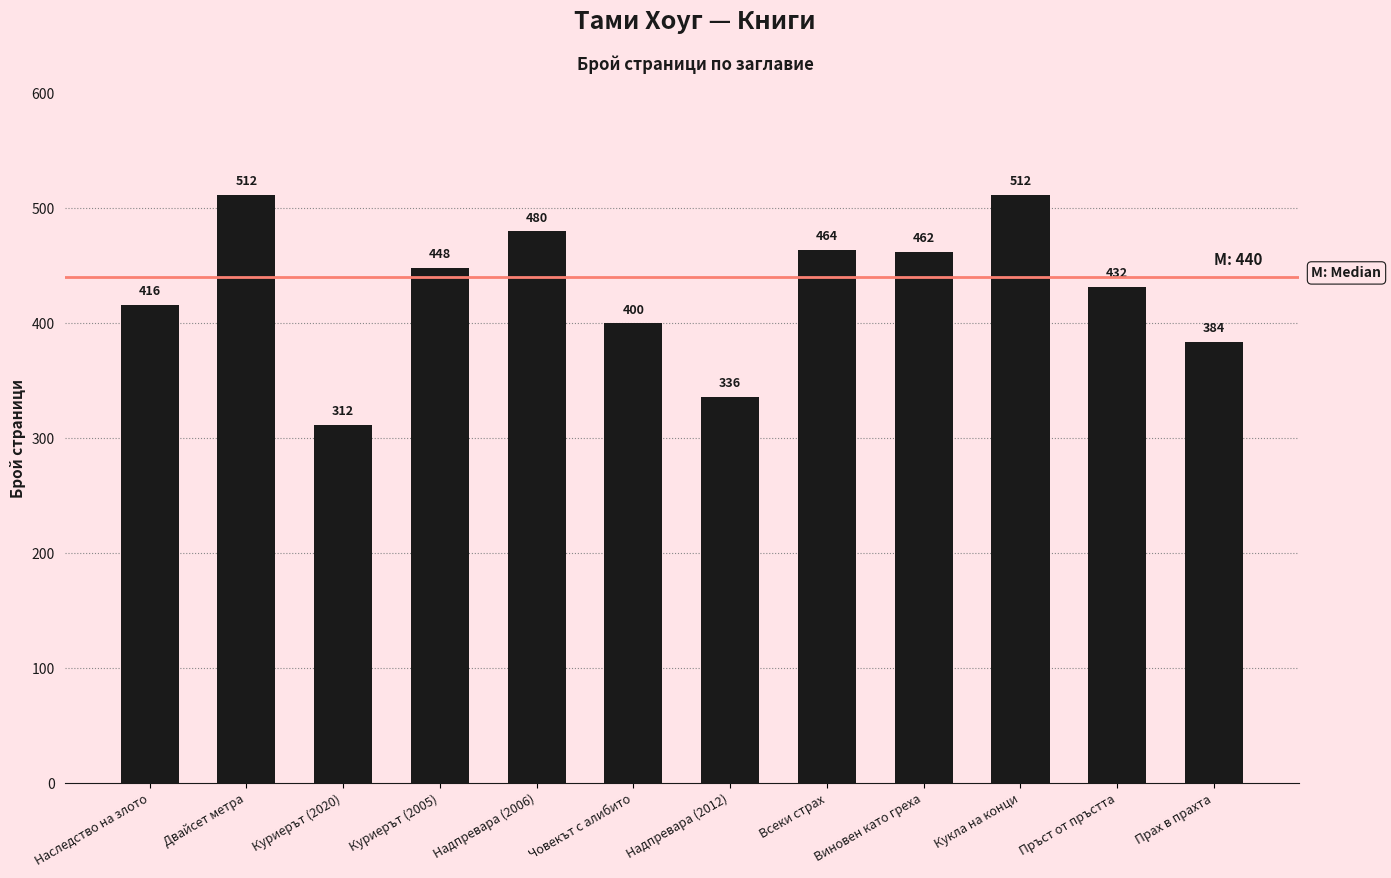

The chart shows a value of 574 at Прах в прахта. True or false?

False